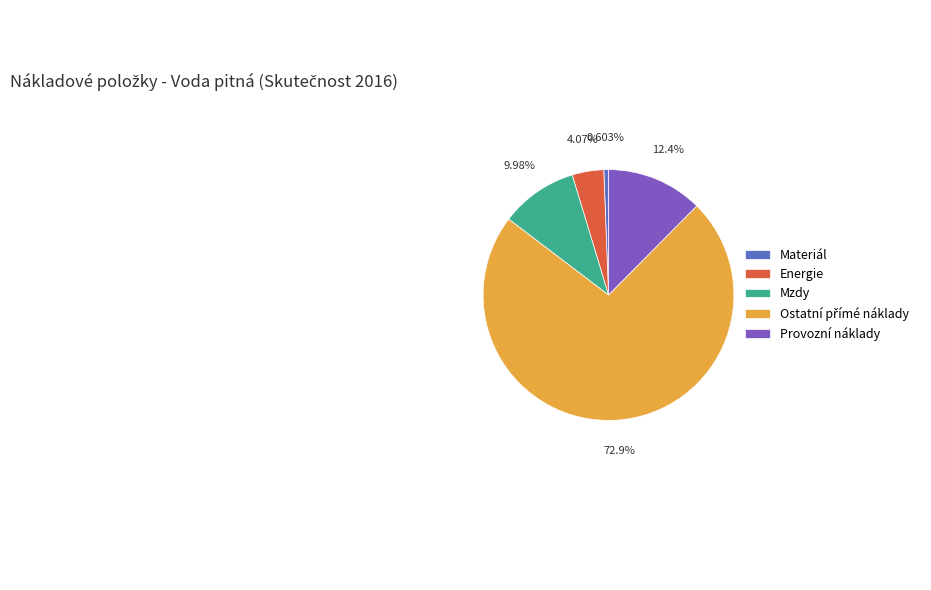

Which category has the smallest portion of the pie?

Materiál